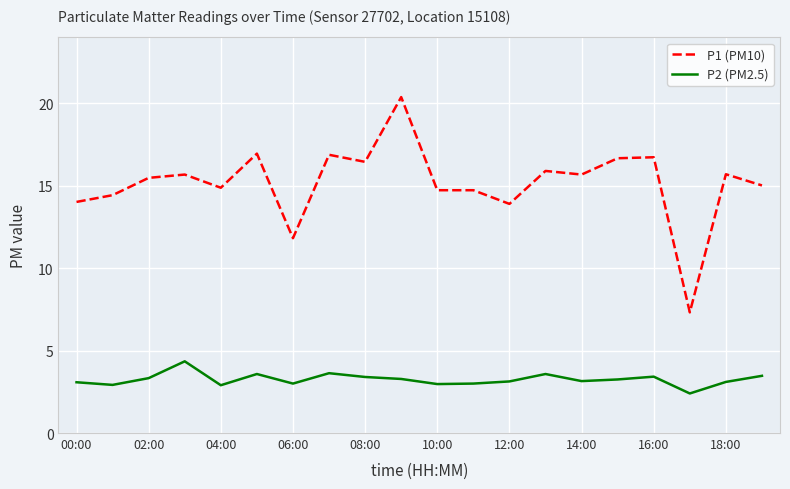

What is the difference between the maximum and minimum values in the P1 (PM10) series?

13.1